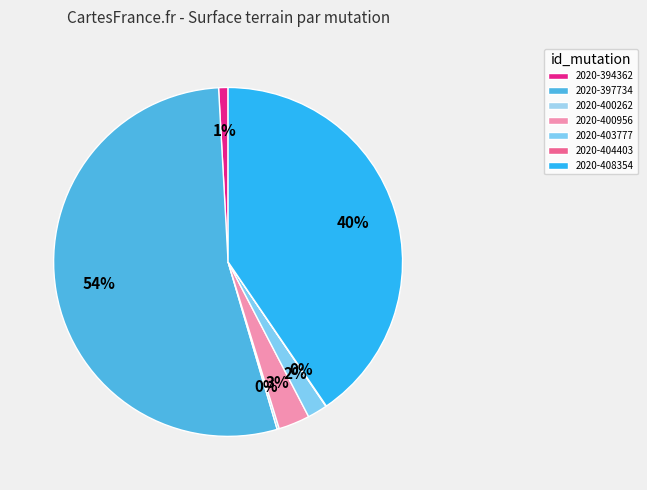

Between 2020-397734 and 2020-408354, which is larger?

2020-397734